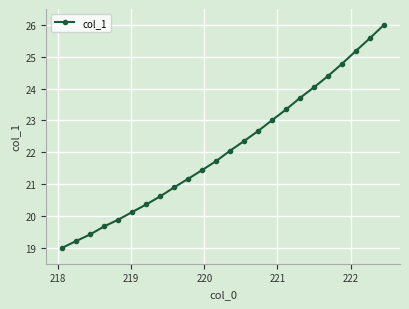

True or false: the data has more than 2 interior local peaks.

False